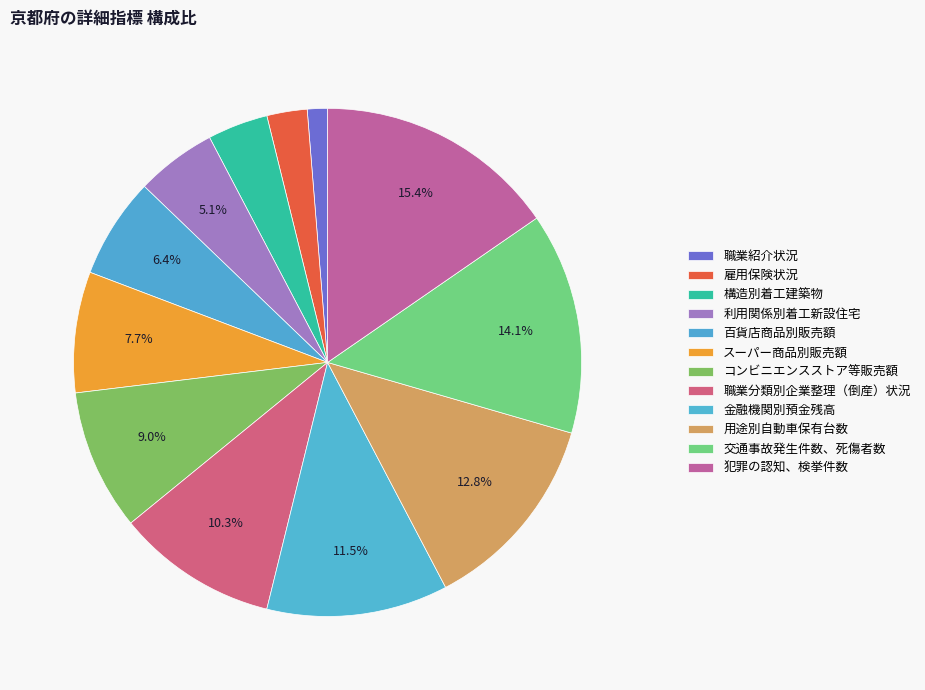

Which category has the smallest portion of the pie?

職業紹介状況